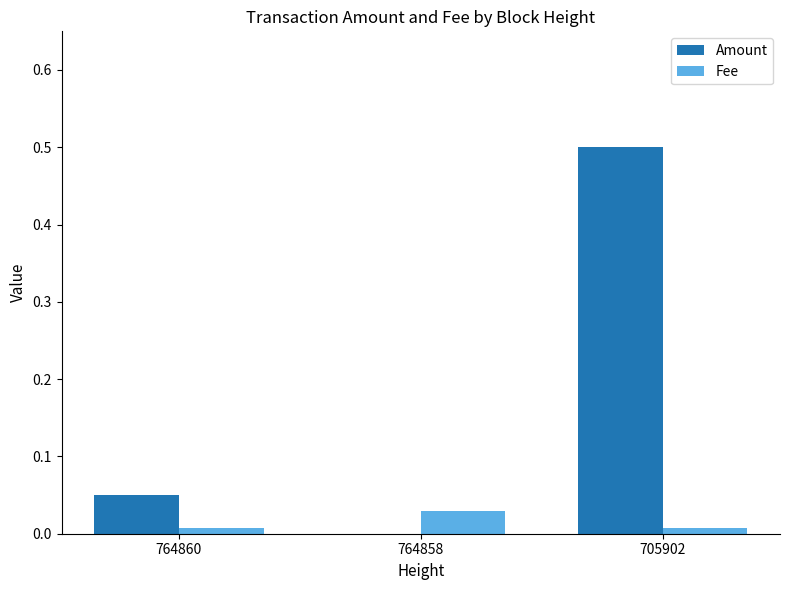

At which category does the chart reach its peak across all series?

705902